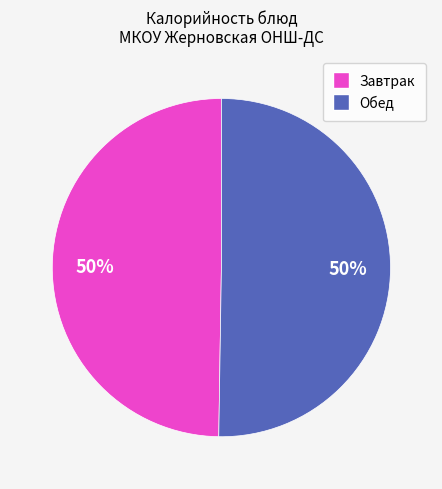

To the nearest percent, what is the average slice percentage?

50%